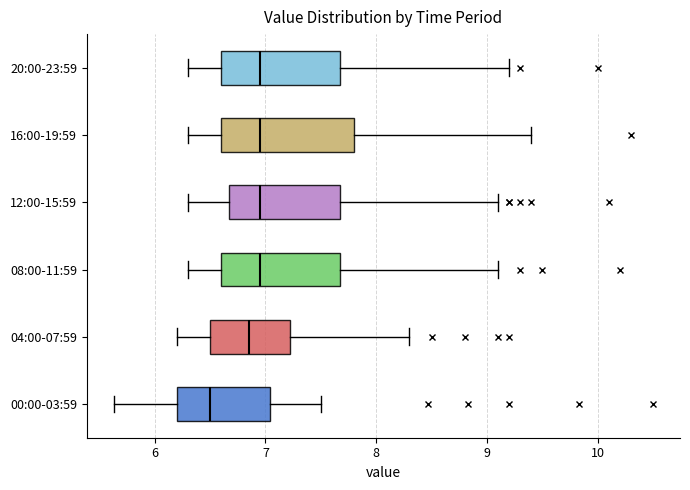

Reading bottom to top, transcribe this box plot: for each box, give where its median line is, the range the box spans, and where its two whiskers end, as read against the x-axis. The values are not printed on the chart, so give them approximately, as read against the axis.

00:00-03:59: median 6.5, box 6.2 to 7.0, whiskers 5.6 to 7.5
04:00-07:59: median 6.9, box 6.5 to 7.2, whiskers 6.2 to 8.3
08:00-11:59: median 7.0, box 6.6 to 7.7, whiskers 6.3 to 9.1
12:00-15:59: median 7.0, box 6.7 to 7.7, whiskers 6.3 to 9.1
16:00-19:59: median 7.0, box 6.6 to 7.8, whiskers 6.3 to 9.4
20:00-23:59: median 7.0, box 6.6 to 7.7, whiskers 6.3 to 9.2